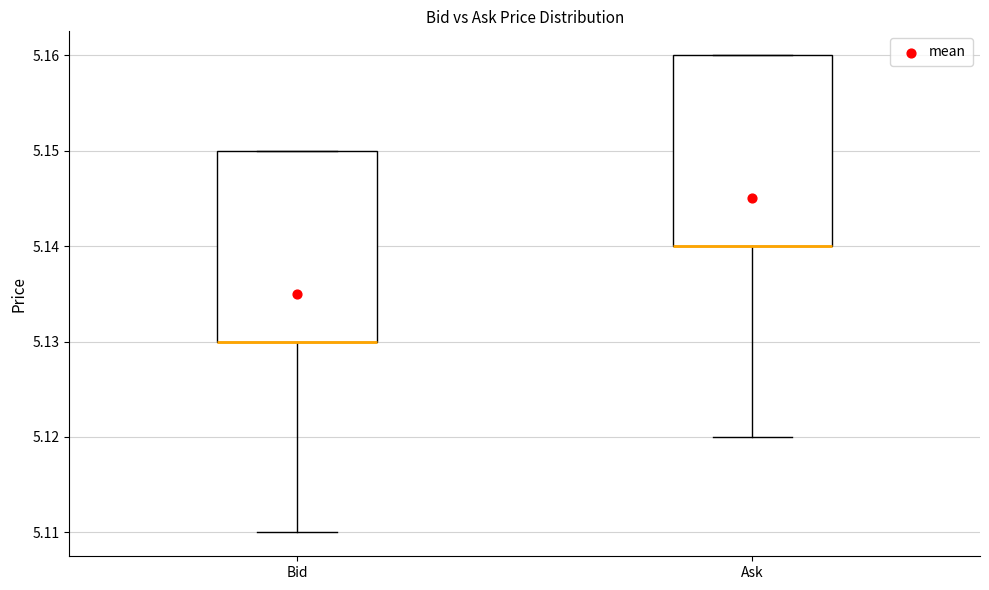

Reading left to right, read every box against the y-axis: the position of its median line, the range the box covers, and the ends of its whiskers. The values are not printed on the chart, so give them approximately, as read against the axis.

Bid: median 5.13 (drawn on the box's lower edge), box 5.13 to 5.15, whiskers 5.11 to 5.15
Ask: median 5.14 (drawn on the box's lower edge), box 5.14 to 5.16, whiskers 5.12 to 5.16